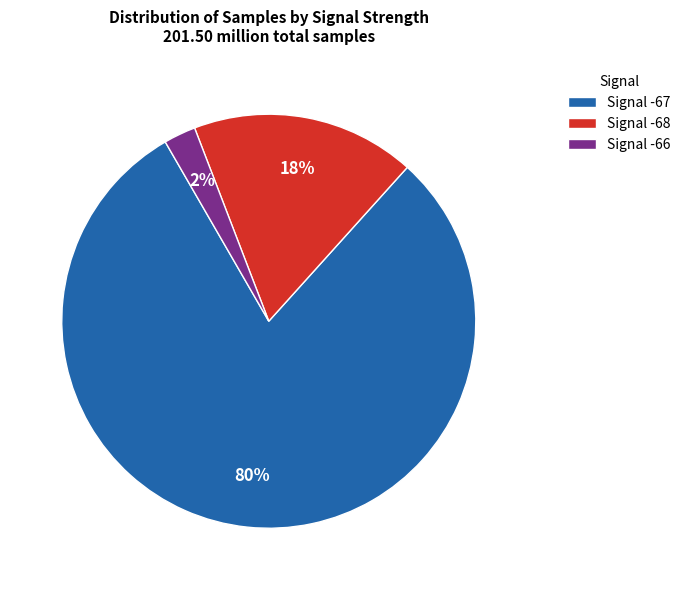

To the nearest percent, what portion does Signal -66 represent?

2%